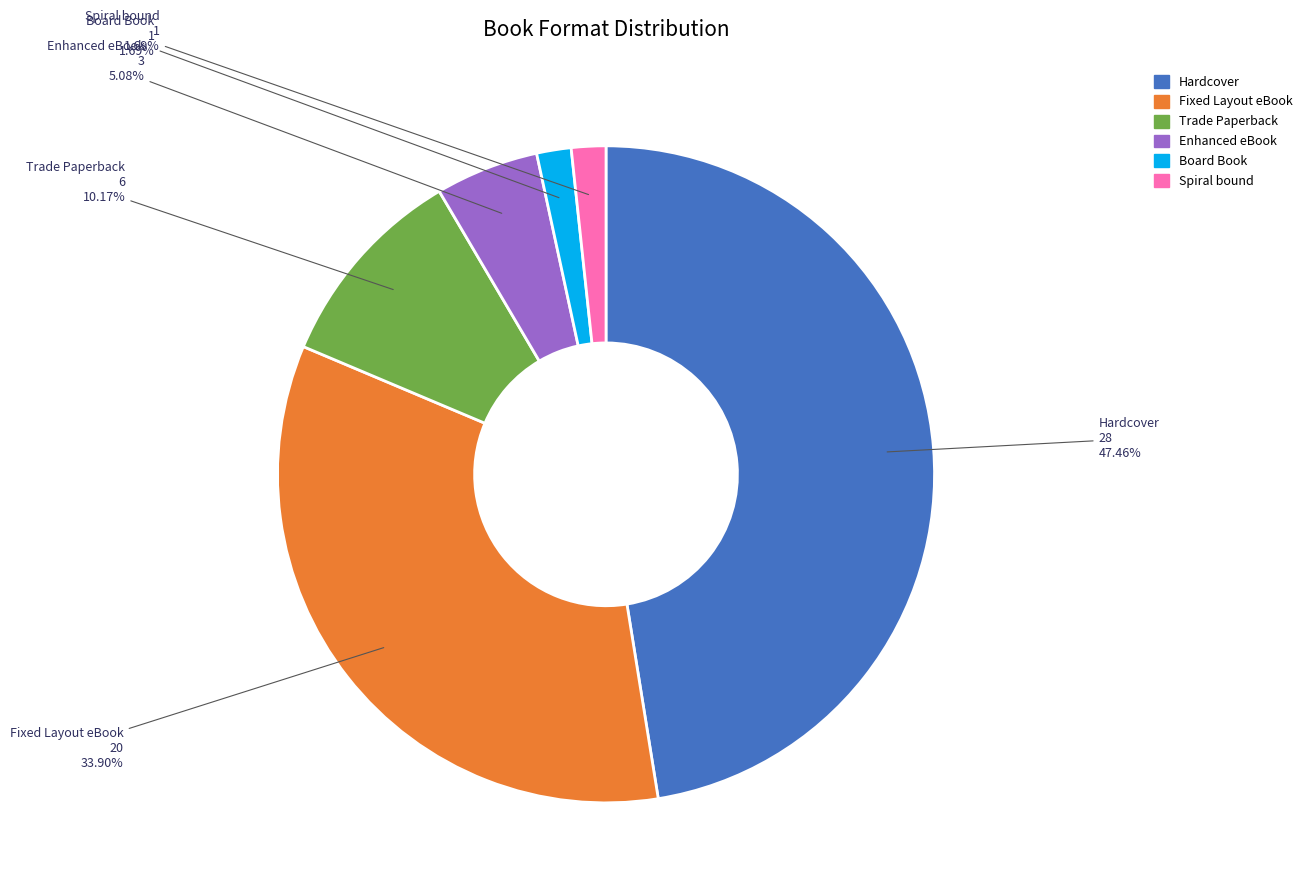

Which slice is the largest?

Hardcover